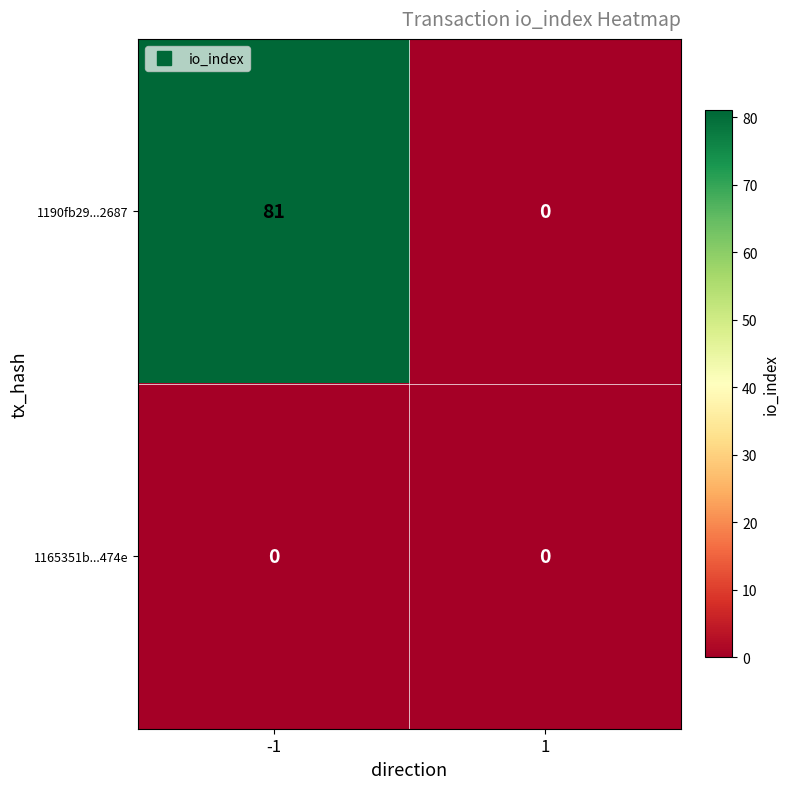

Which series changed the most between -1 and 1?

1190fb29...2687